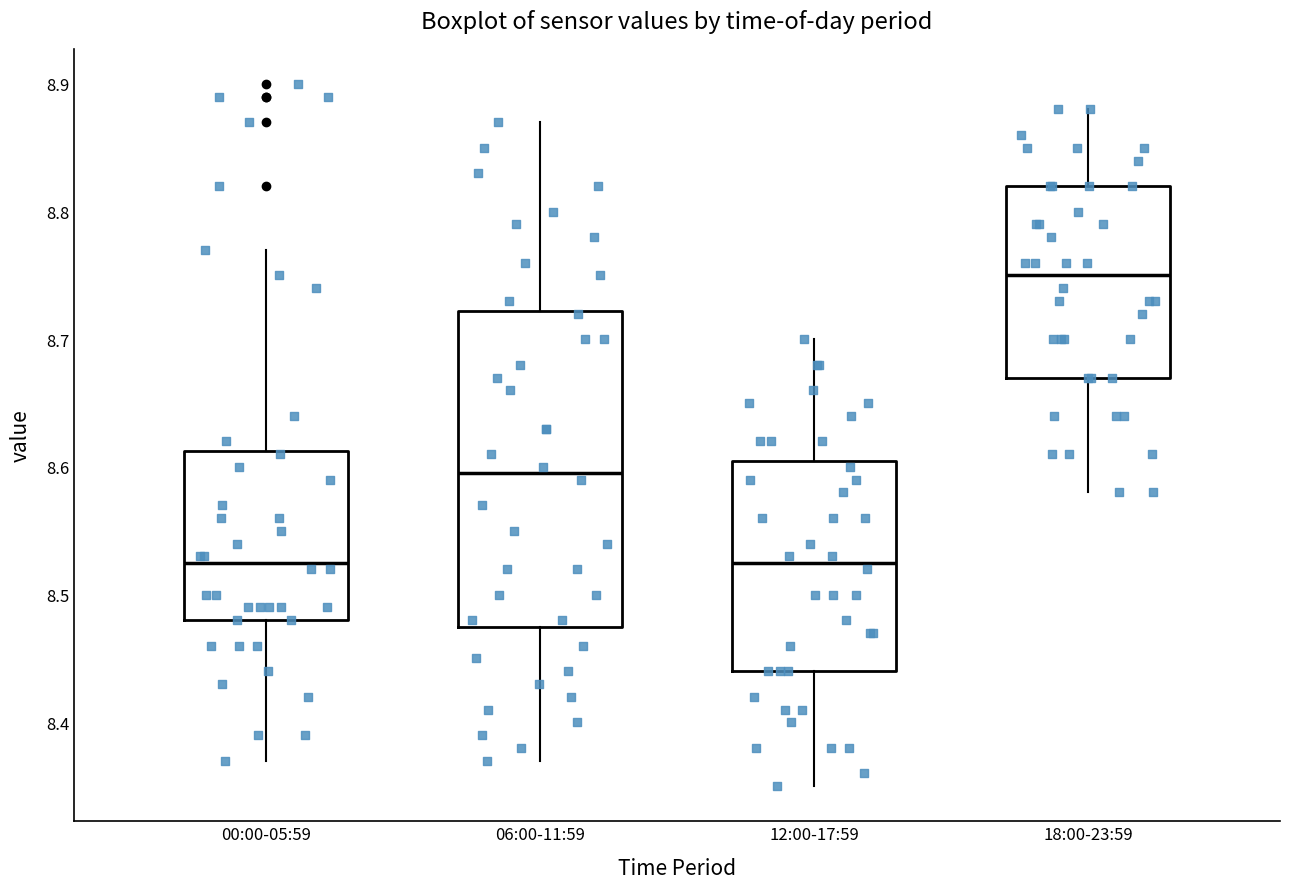

Where does the upper whisker of the box for 00:00-05:59 end on the y-axis? The values are not printed on the chart, so give them approximately, as read against the axis.

8.77